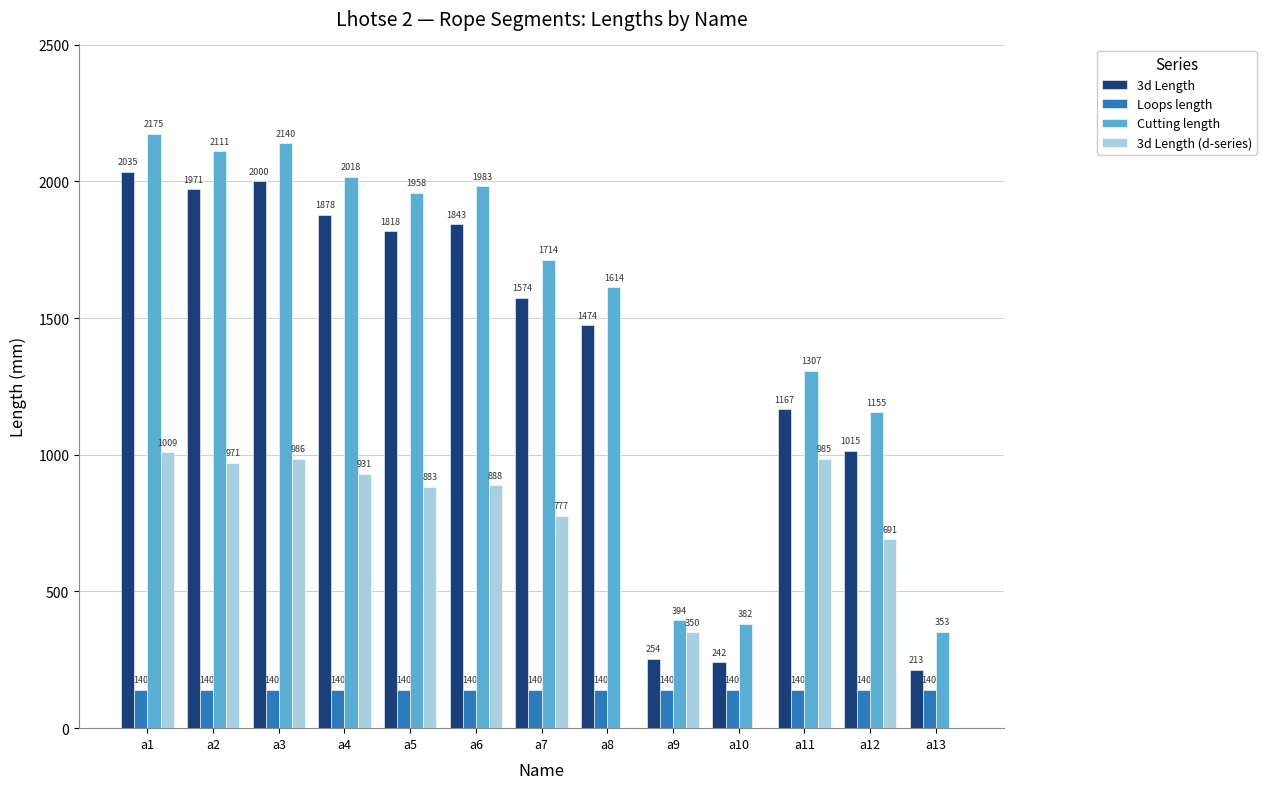

What is the highest value of the Cutting length series?

2175